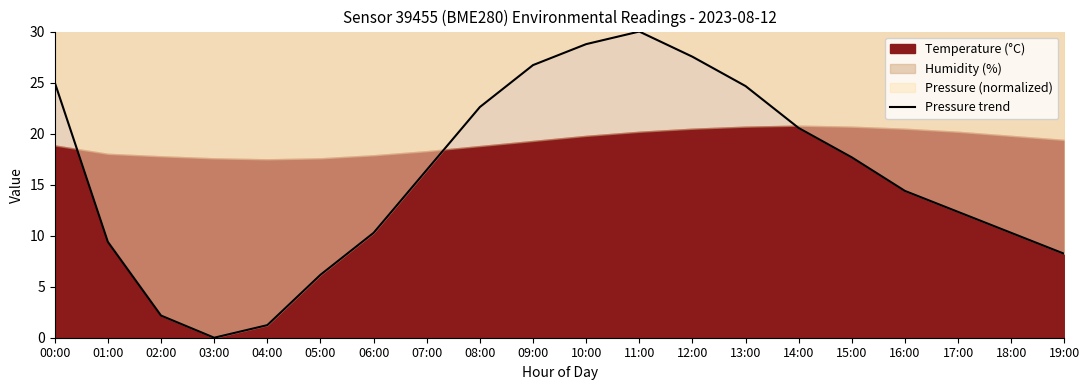

Which category has the lowest value across all series?

03:00